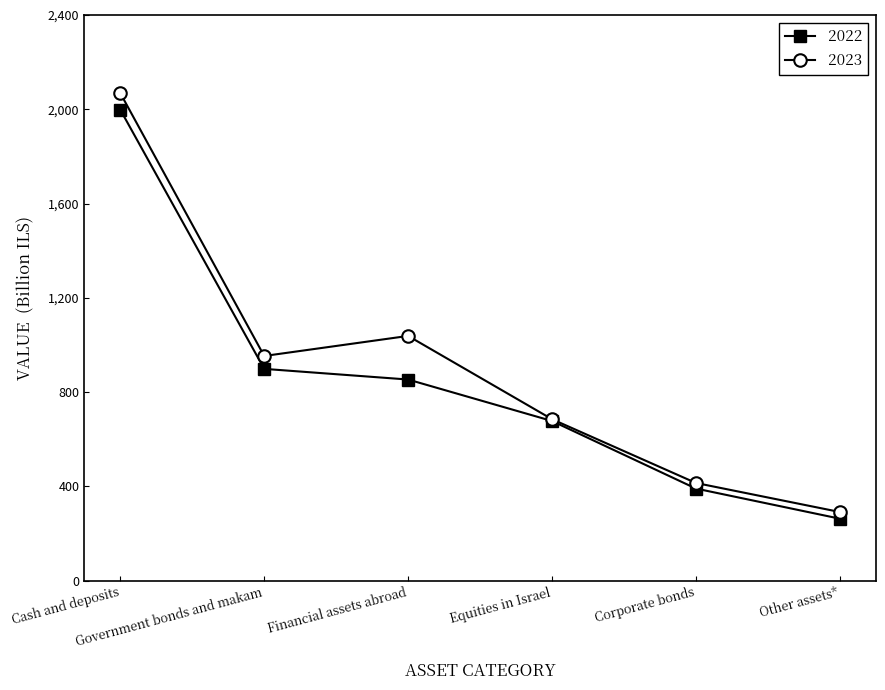

List the series in order of their peak value, lowest first.

2022, 2023